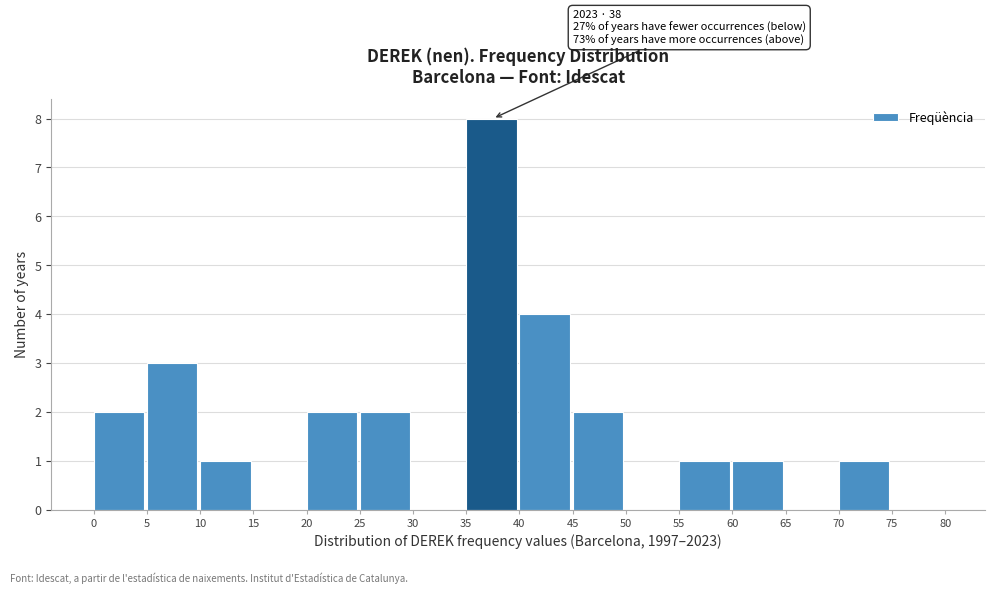

Which range on the x-axis has the tallest bar?

35 to 40